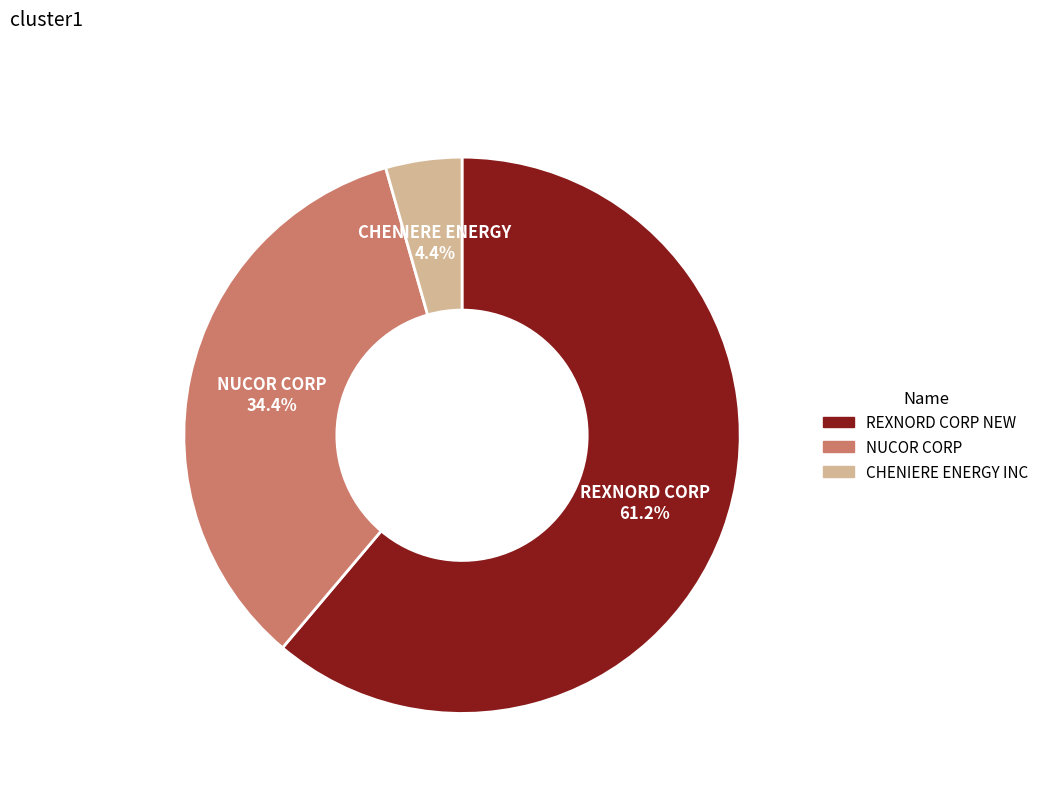

Rank the categories by value from lowest to highest.

CHENIERE ENERGY INC, NUCOR CORP, REXNORD CORP NEW